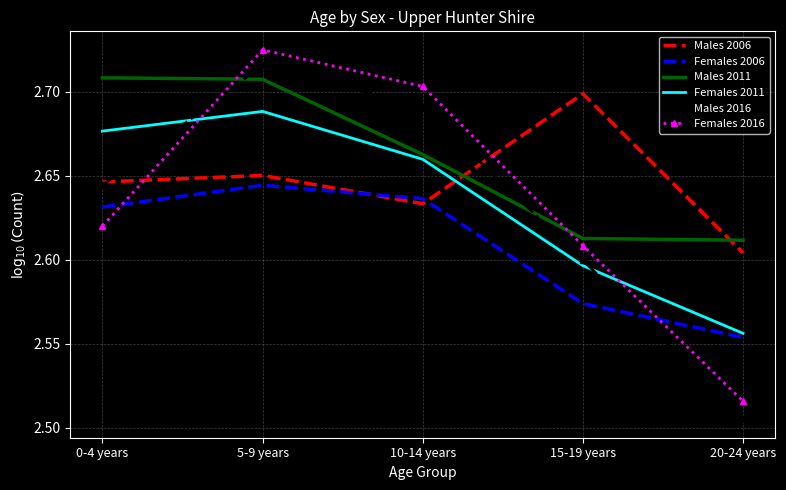

At 0-4 years, list the series in order from smallest to largest.

Females 2016, Females 2006, Males 2016, Males 2006, Females 2011, Males 2011